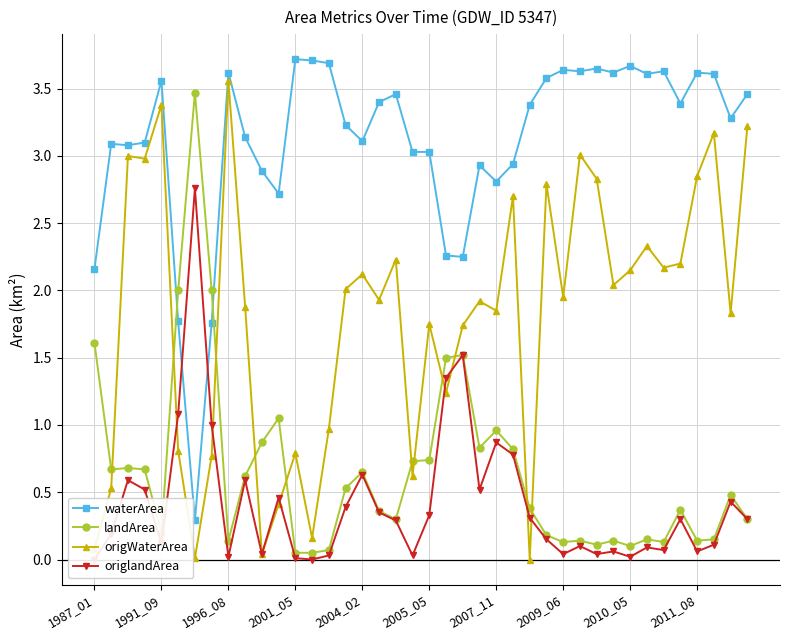

Which category has the highest value in the origWaterArea series?

1996_08